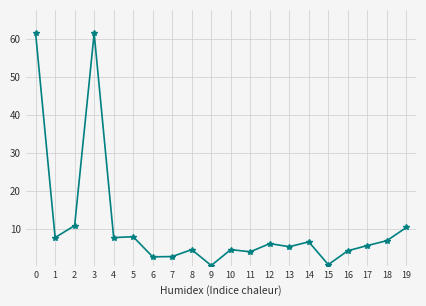

Reading left to right, list all the values displayed in this chart.

61500000	7762500	10925800	61500000	7762500	7989120	2699750	2773736	4600000	415630	4600000	4022650	6176950	5366400	6632750	645000	4300000	5663100	6948800	10425350